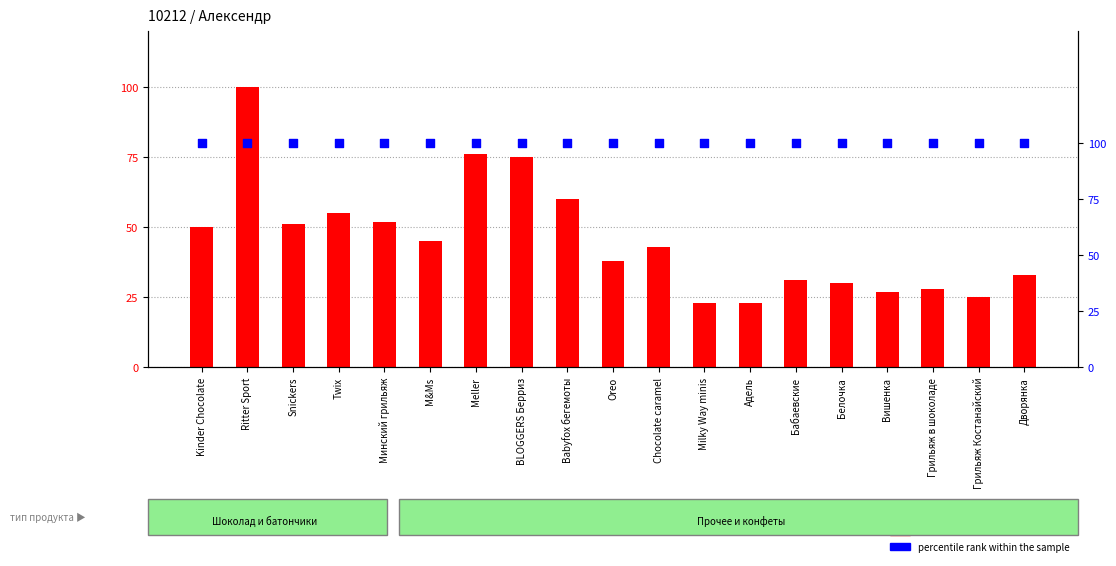

What is the total value across all series at M&Ms?

145